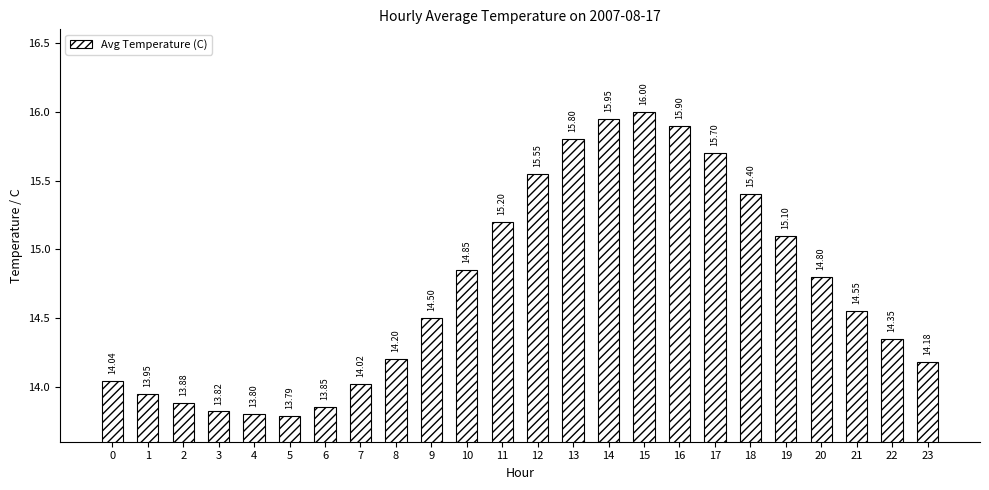

What is the sum of the values at 12 and 9?

30.1